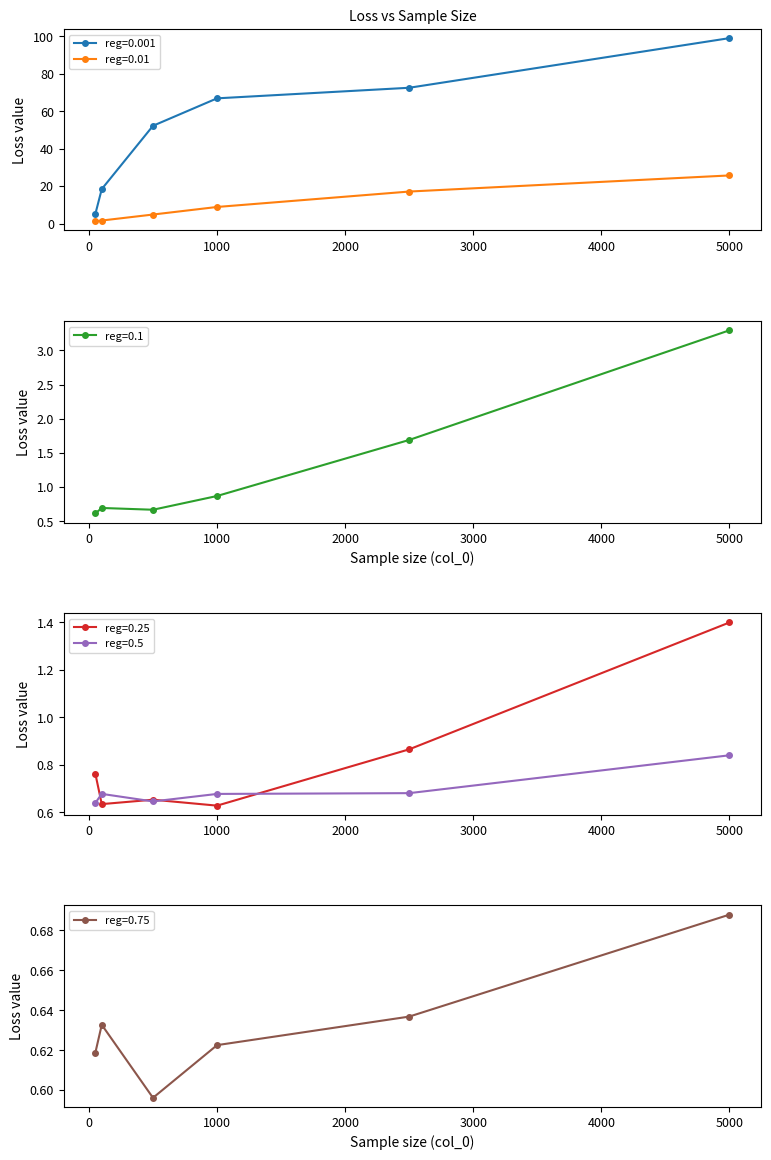

What is the minimum value for reg=0.1?

0.6